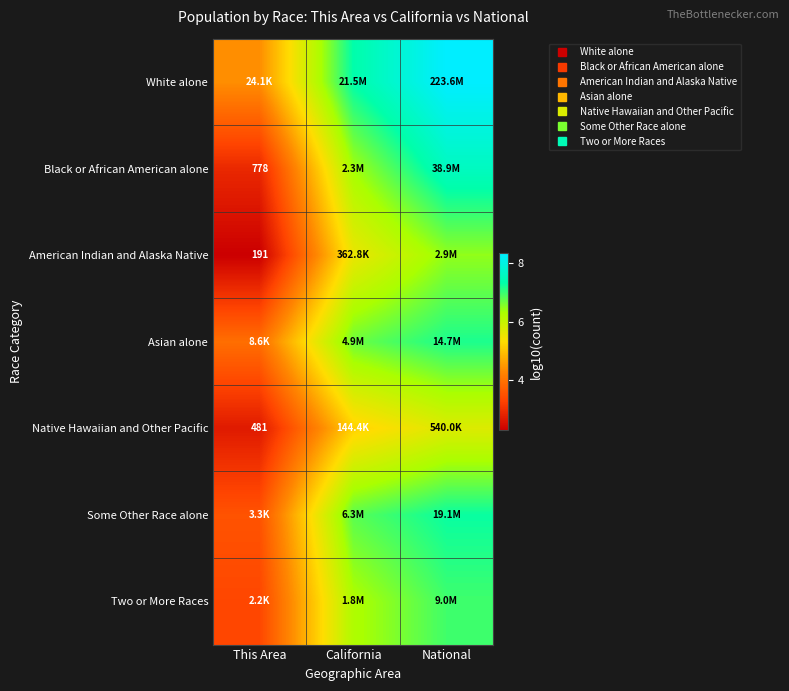

Rank the series at National from highest to lowest value.

White alone, Black or African American alone, Some Other Race alone, Asian alone, Two or More Races, American Indian and Alaska Native, Native Hawaiian and Other Pacific